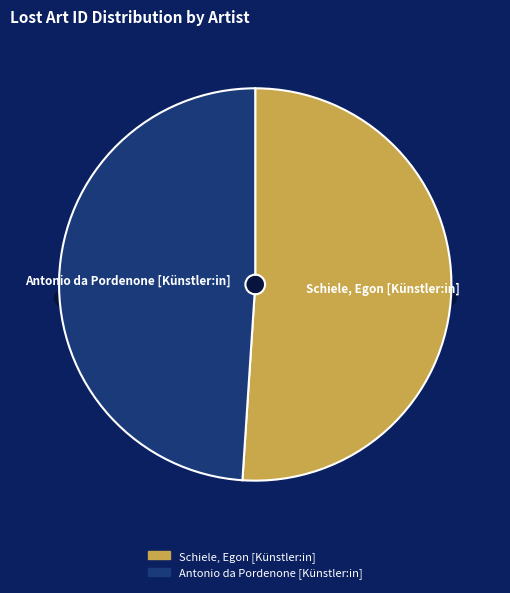

Is there any slice that represents more than half of the pie?

Yes